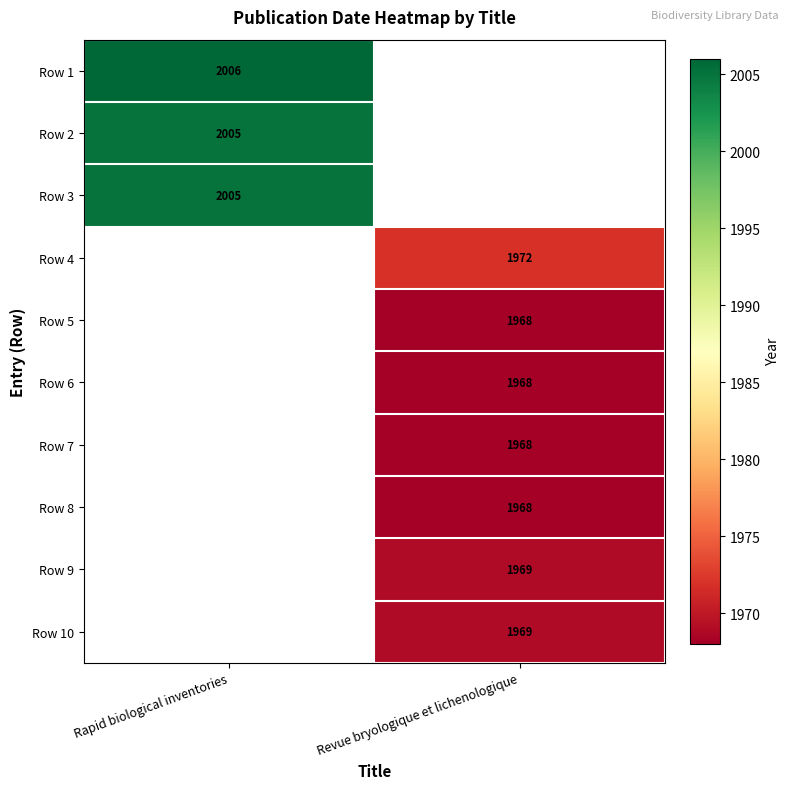

The value of Row 10 at Revue bryologique et lichenologique is 1969. True or false?

True